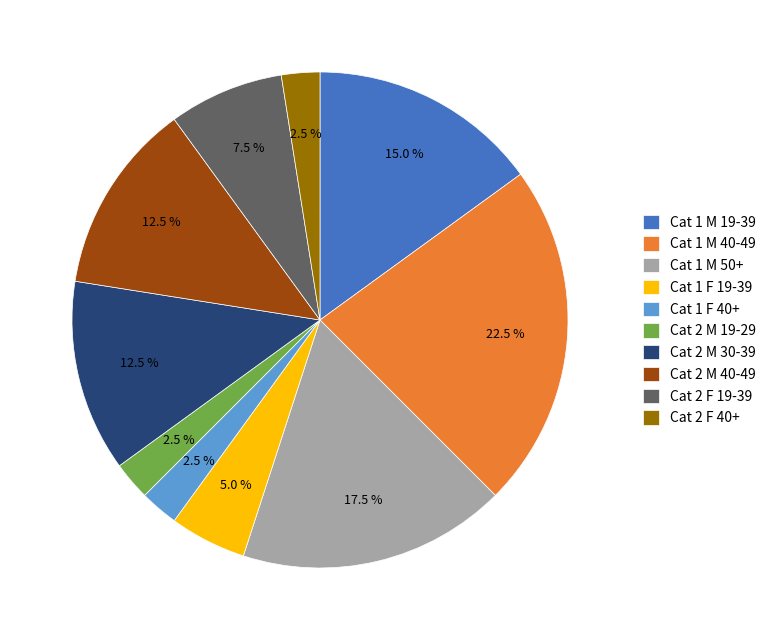

What is the largest slice in the pie chart?

Cat 1 M 40-49